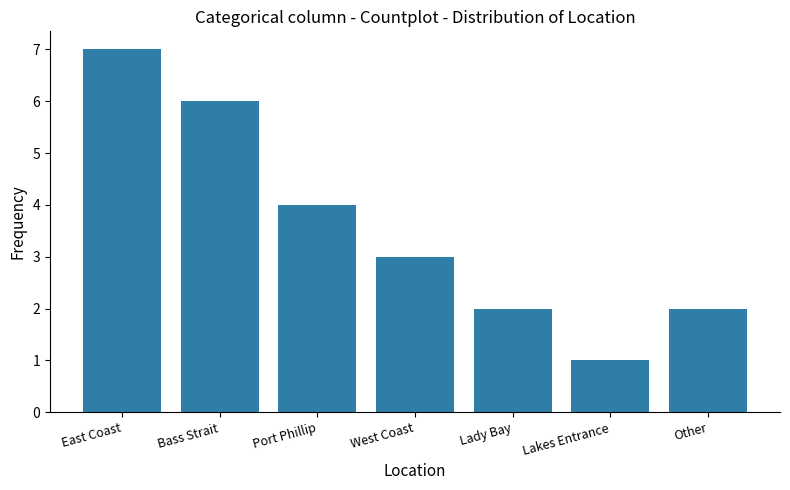

How many series are shown in this chart?

1